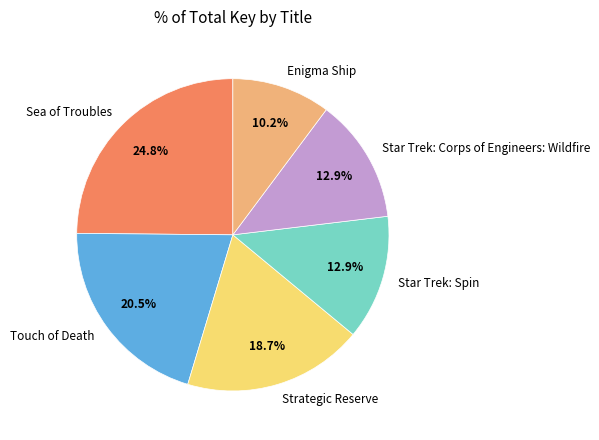

True or false: Touch of Death accounts for 11% of the total.

False